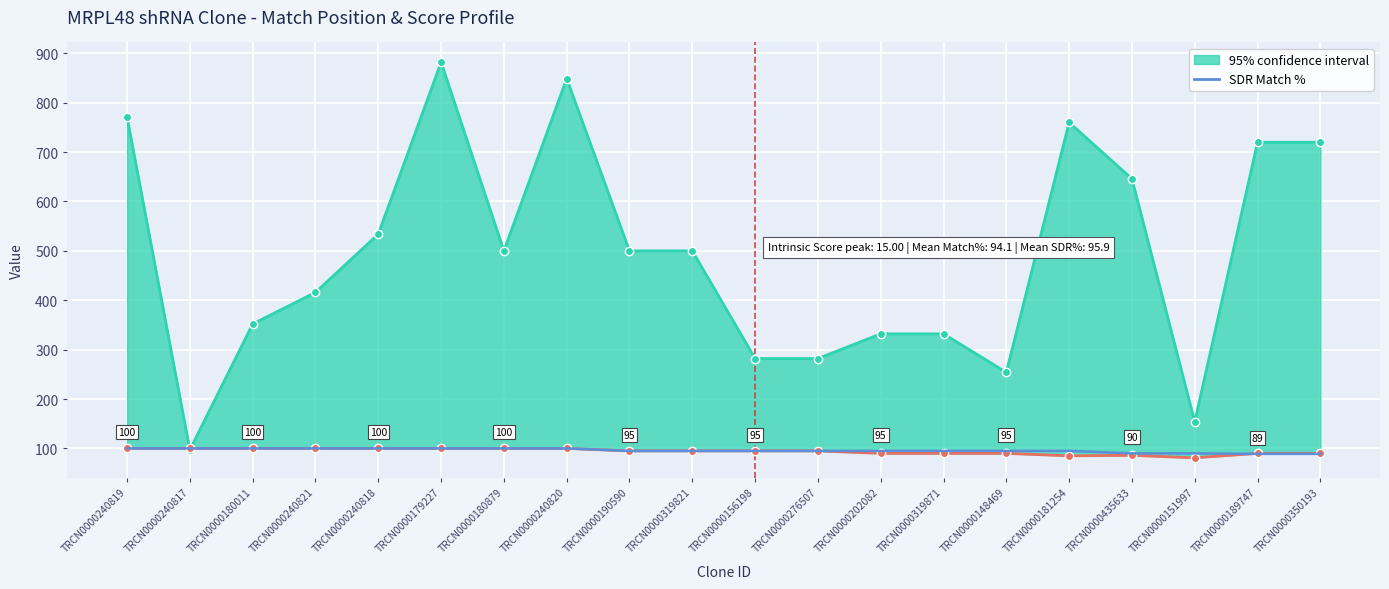

Rank the categories by value from lowest to highest.

TRCN0000189747, TRCN0000350193, TRCN0000435633, TRCN0000151997, TRCN0000190590, TRCN0000319821, TRCN0000156198, TRCN0000276507, TRCN0000202082, TRCN0000319871, TRCN0000148469, TRCN0000181254, TRCN0000240819, TRCN0000240817, TRCN0000180011, TRCN0000240821, TRCN0000240818, TRCN0000179227, TRCN0000180879, TRCN0000240820